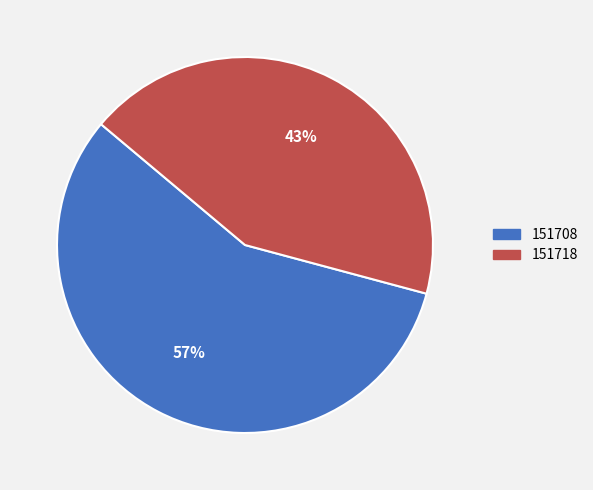

Count the number of slices in the pie.

2